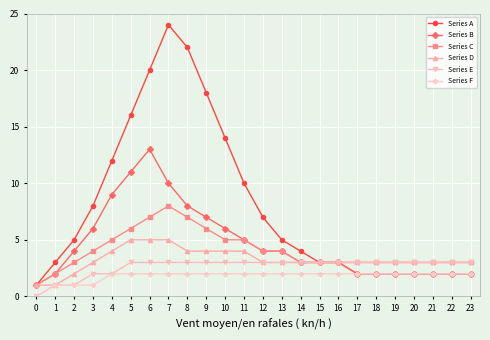

Reading right to left, transcribe all the data shown in this chart.

Series A: 2	2	2	2	2	2	2	3	3	4	5	7	10	14	18	22	24	20	16	12	8	5	3	1
Series B: 2	2	2	2	2	2	2	3	3	3	4	4	5	6	7	8	10	13	11	9	6	4	2	1
Series C: 3	3	3	3	3	3	3	3	3	3	4	4	5	5	6	7	8	7	6	5	4	3	2	1
Series D: 3	3	3	3	3	3	3	3	3	3	3	3	4	4	4	4	5	5	5	4	3	2	1	1
Series E: 3	3	3	3	3	3	3	3	3	3	3	3	3	3	3	3	3	3	3	2	2	1	1	0
Series F: 2	2	2	2	2	2	2	2	2	2	2	2	2	2	2	2	2	2	2	2	1	1	1	0